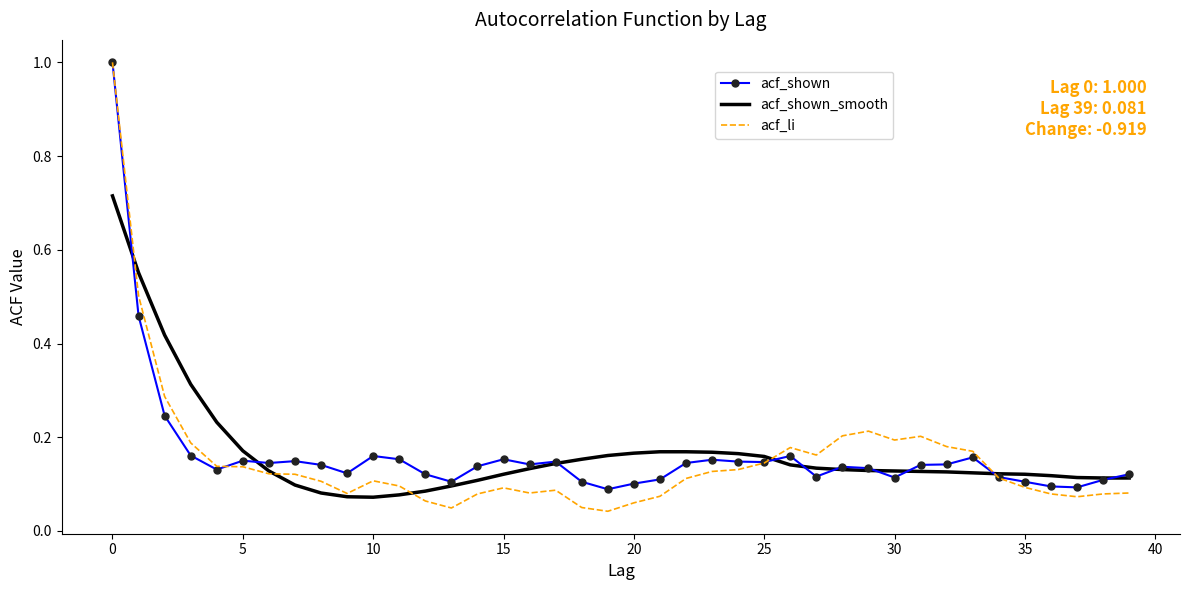

Which series has the widest spread of values?

acf_li